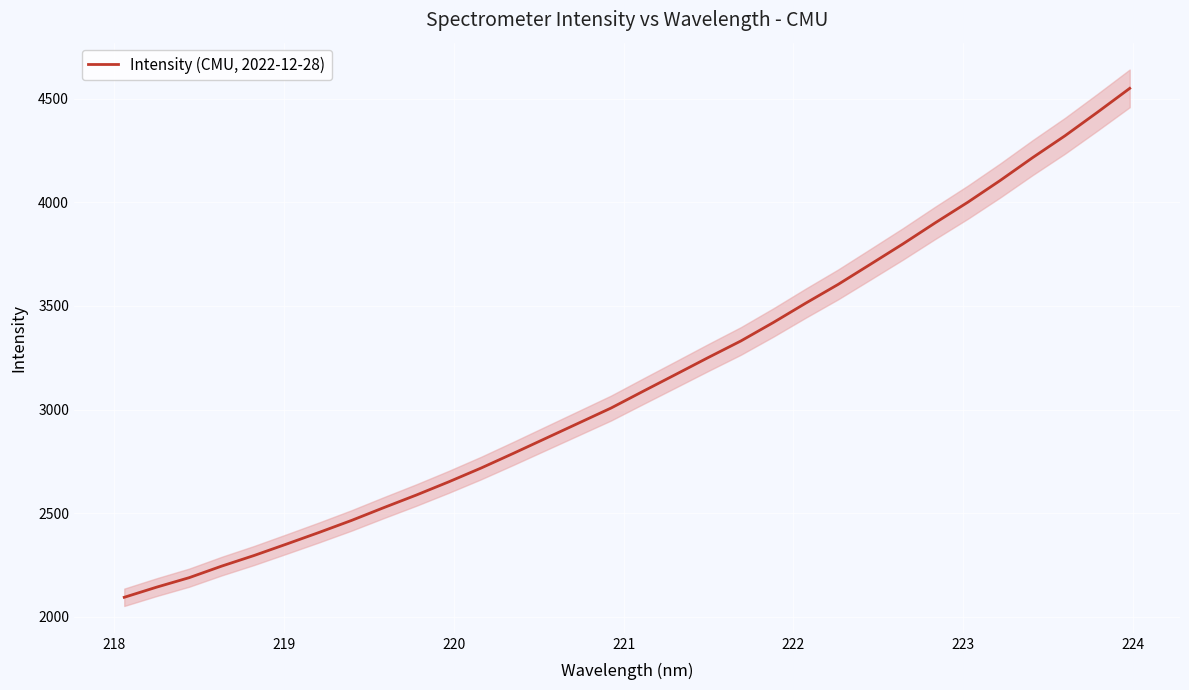

What is the lowest value of the Intensity (CMU, 2022-12-28) series?

2094.8